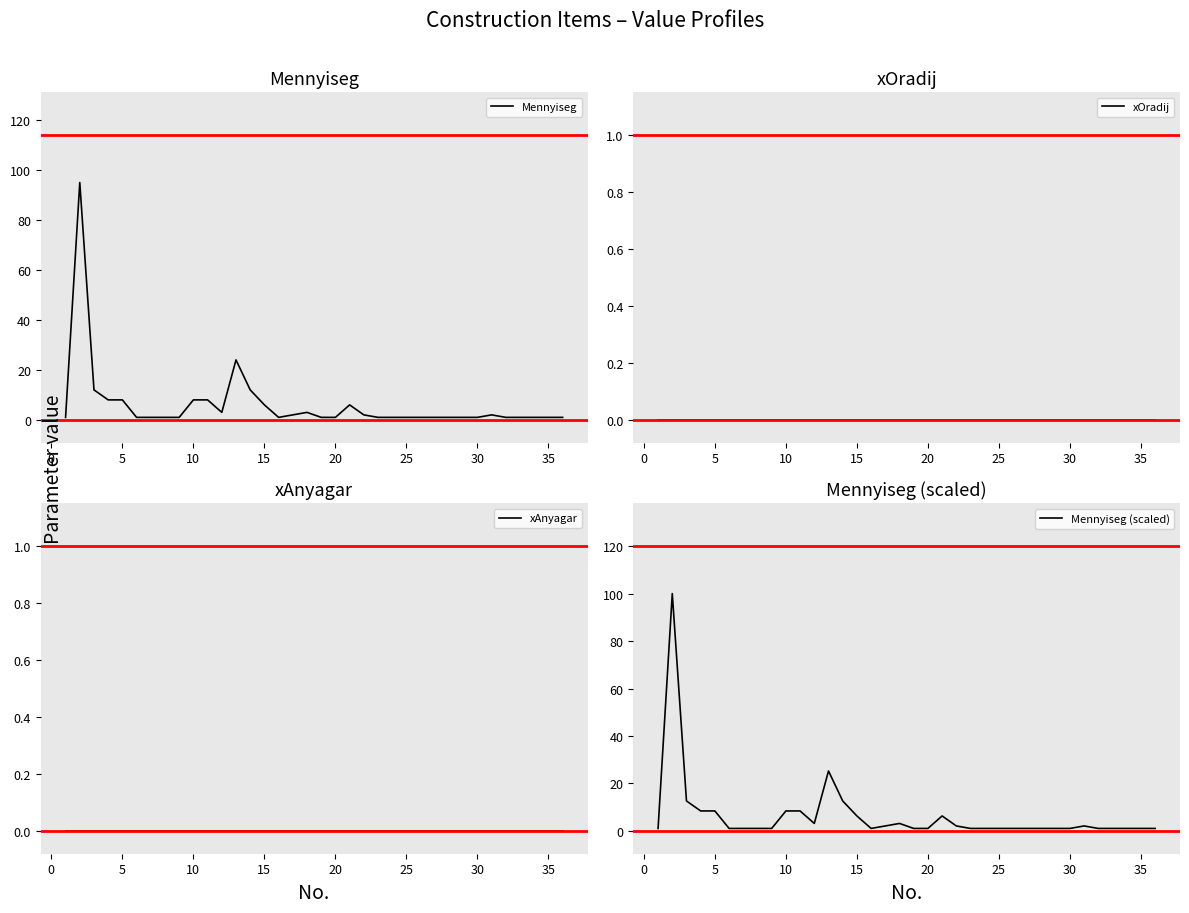

Count the number of data series in this chart.

4